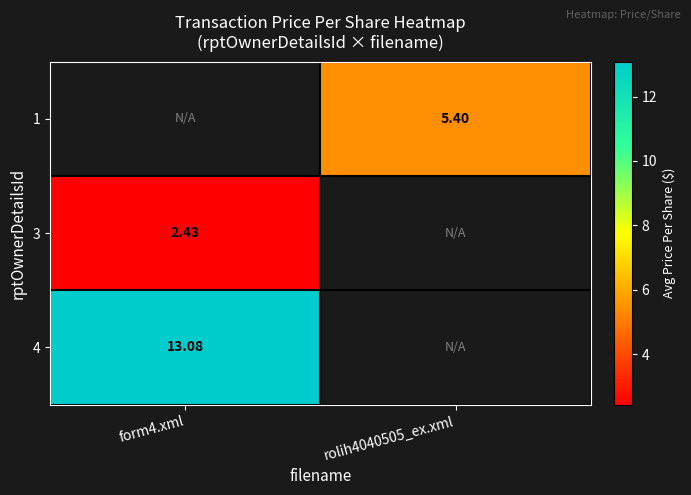

What is the minimum value shown in the chart?

2.4